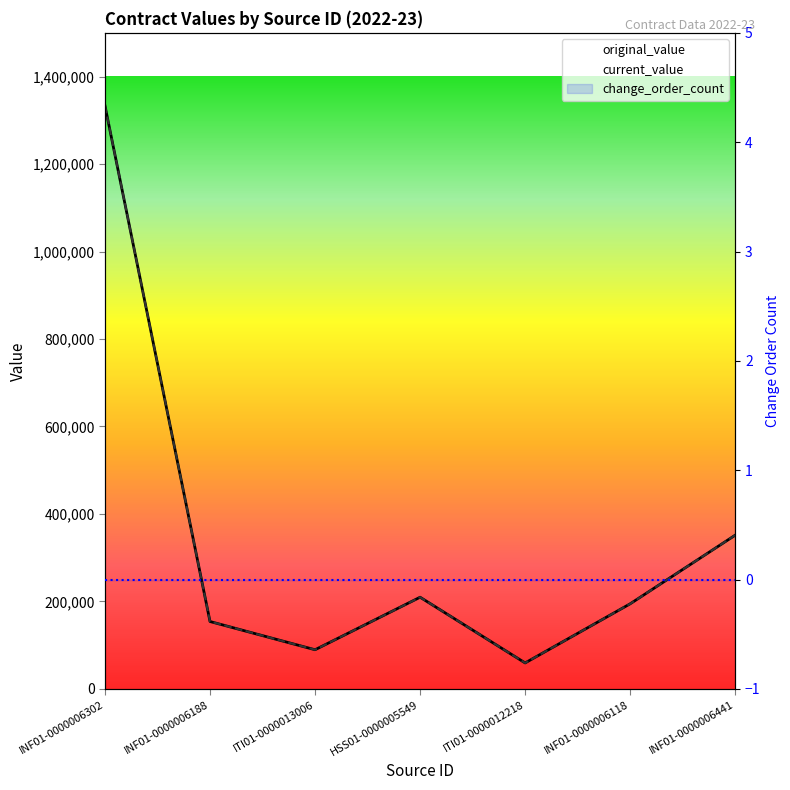

Reading left to right, list all the values displayed in this chart.

original_value: 1333260	154000	89450	209550	59300	194500	351425
current_value: 1333260	154000	89450	209550	59300	194500	351425